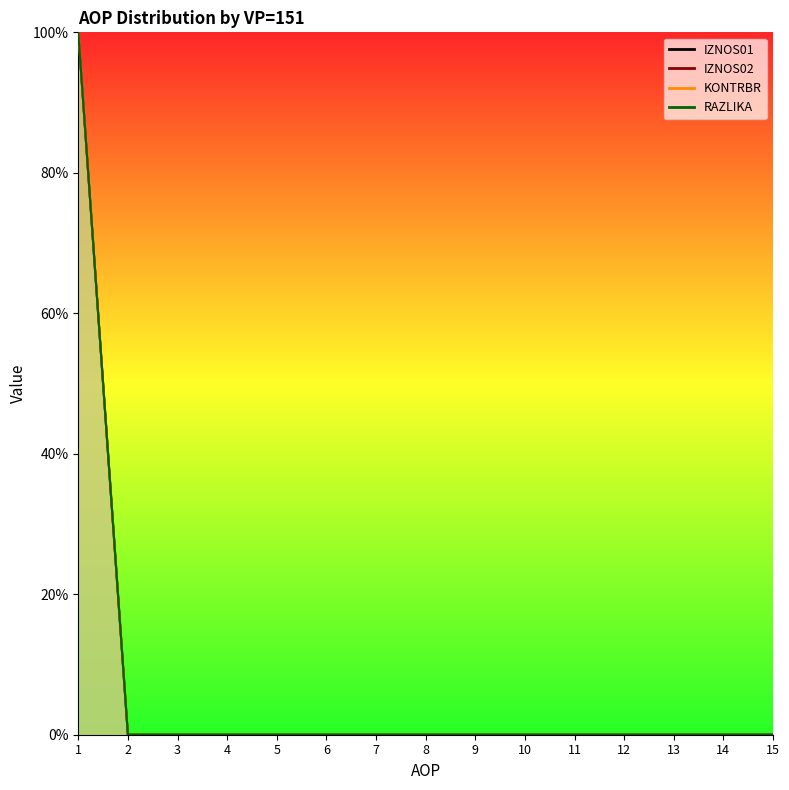

True or false: IZNOS02 and IZNOS01 cross at least once.

False